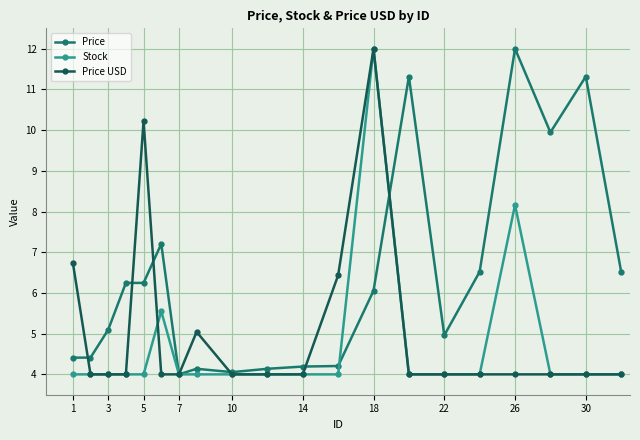

What is the smallest value displayed?

4.0